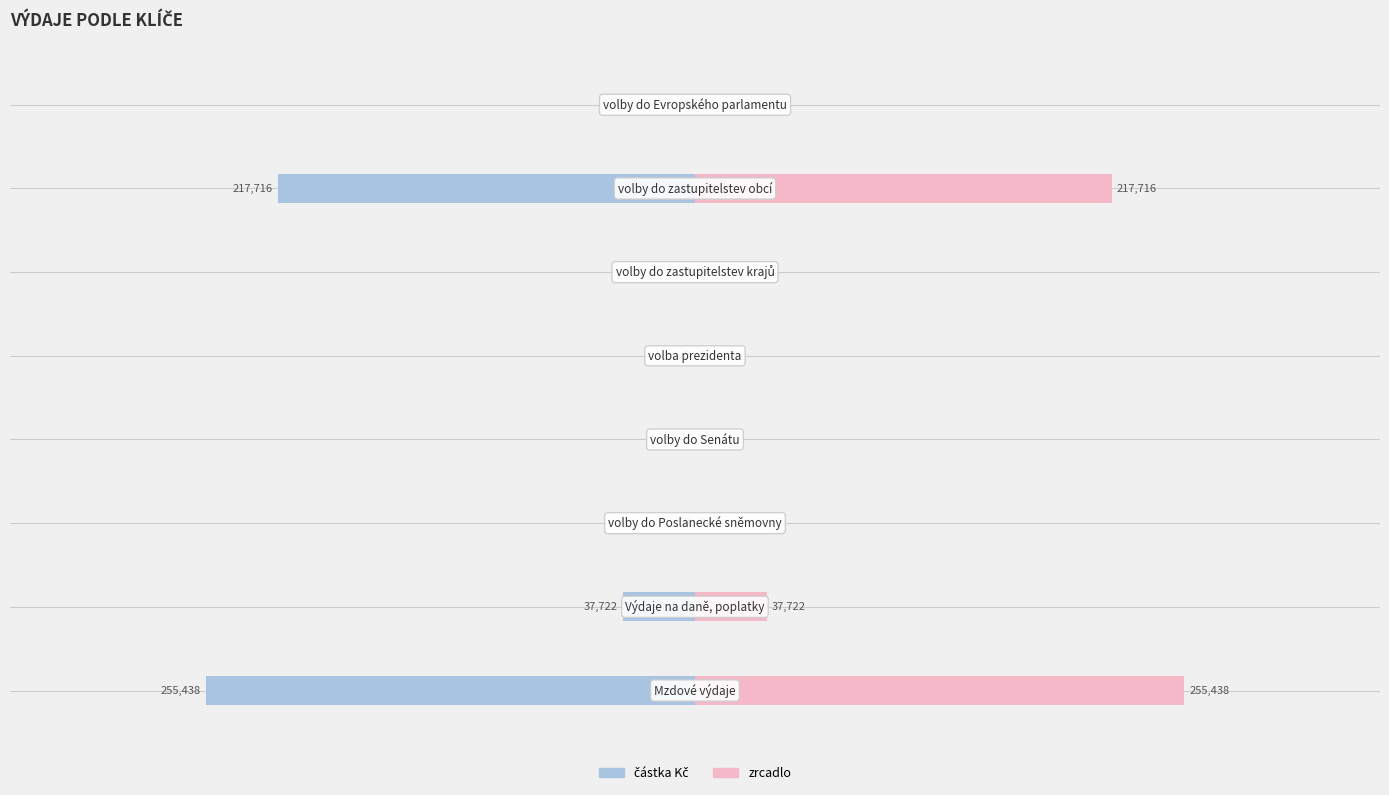

What is the value of the částka Kč (mirror) bar at the 2nd from the left?

37722.0